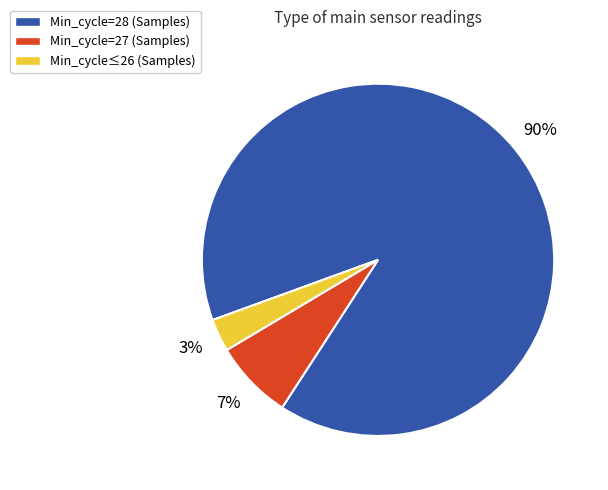

To the nearest percent, what is the difference between the largest and smallest slice percentages?

87%